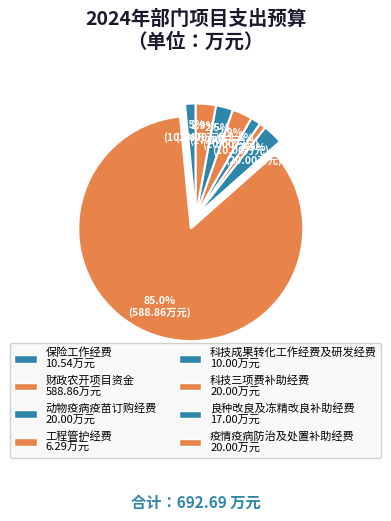

Between 财政农开项目资金 and 疫情疫病防治及处置补助经费, which is larger?

财政农开项目资金